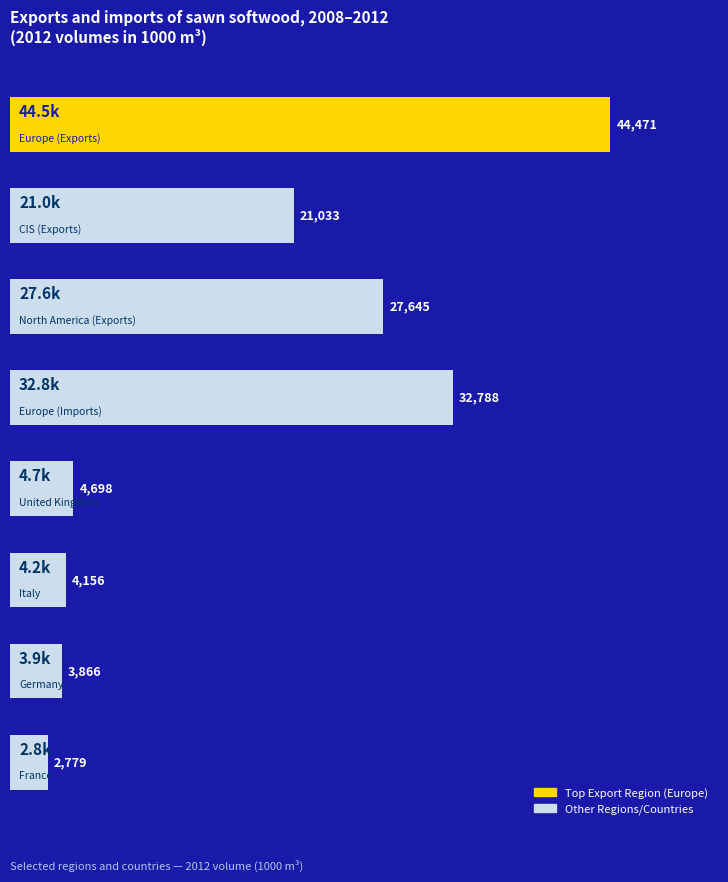

What is the greatest value displayed?

44470.6